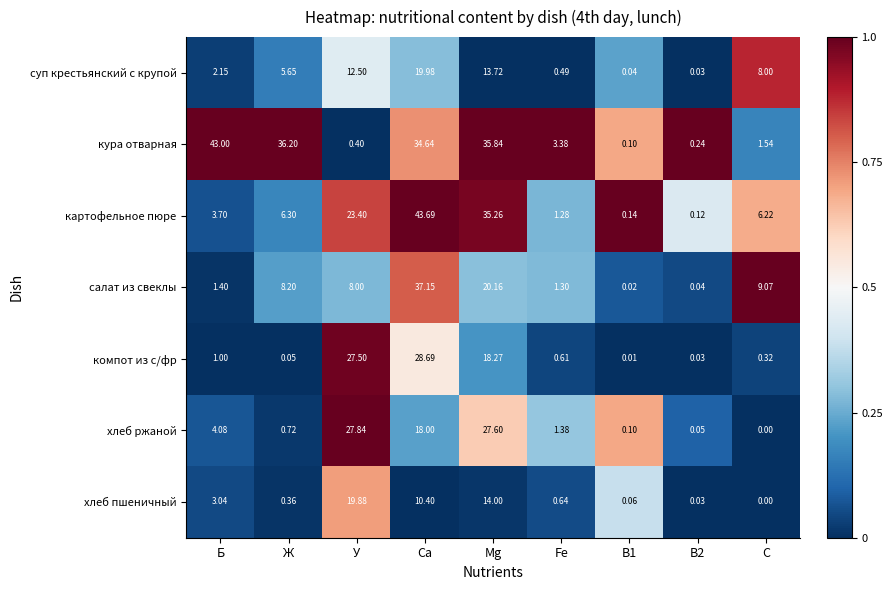

At which category is the sum across all series the highest?

Ca